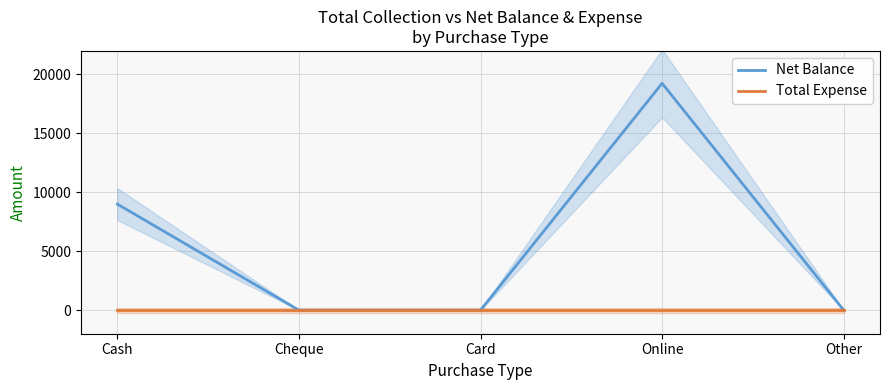

At Cheque, list the series in order from largest to smallest.

Net Balance, Total Expense